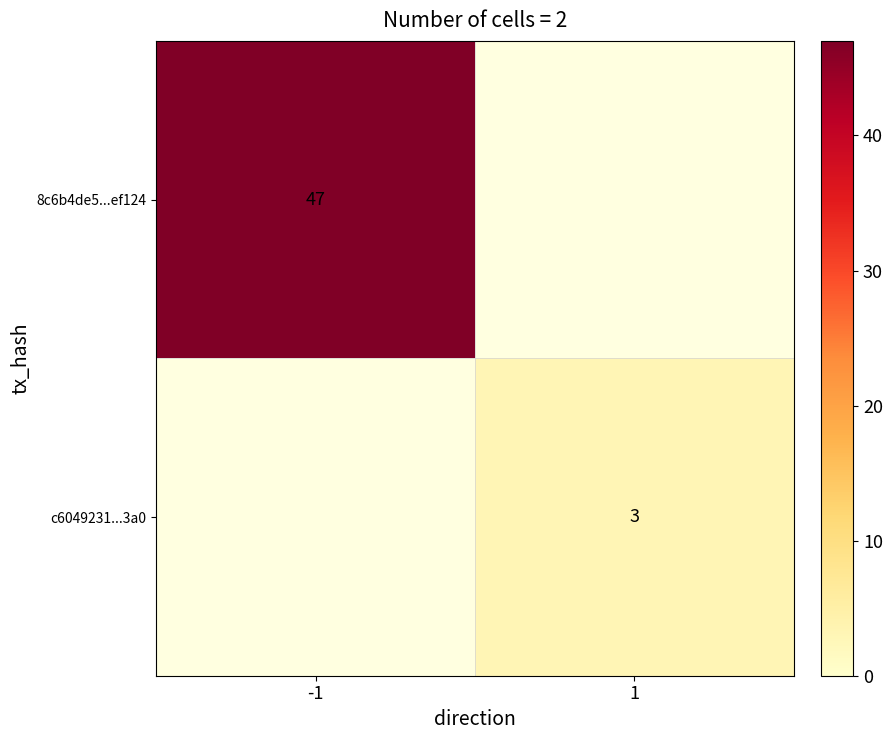

True or false: c6049231...3a0 has a value of 3 at 1.

True